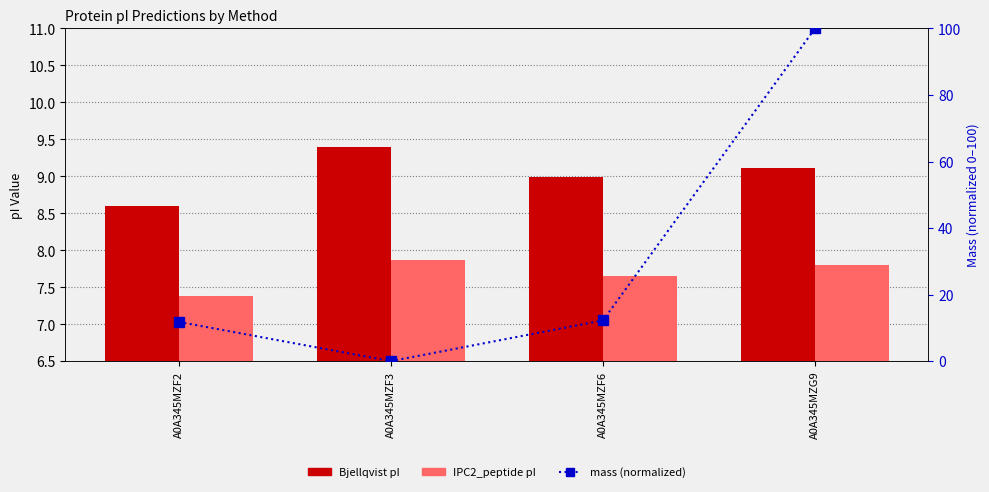

What is the average value of the IPC2_peptide pI series?

7.7